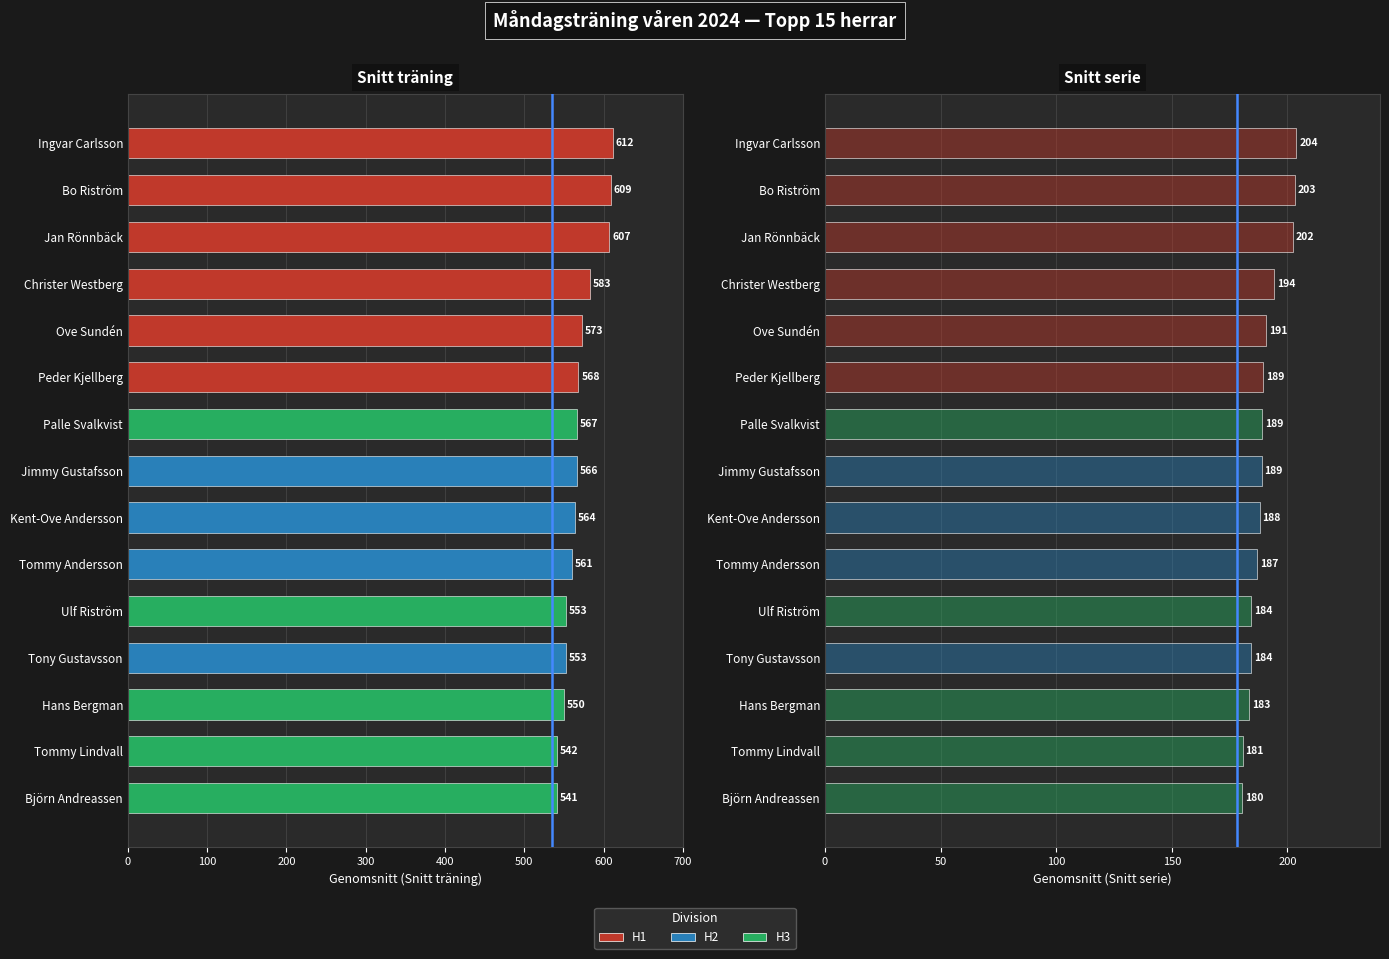

The Snitt serie series shows 186.8 at Tommy Andersson. True or false?

True